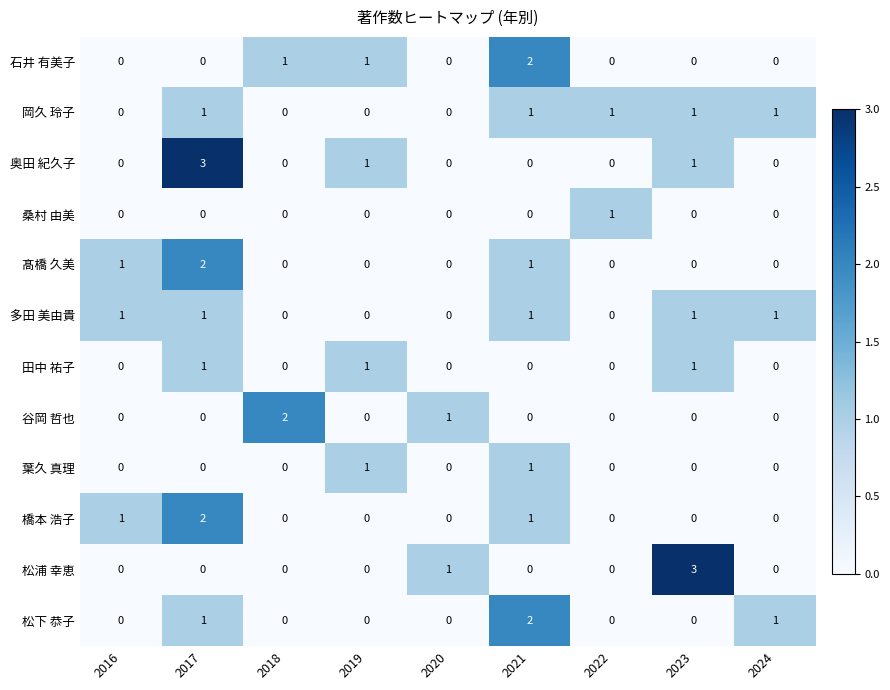

At which category is the sum across all series the highest?

2017